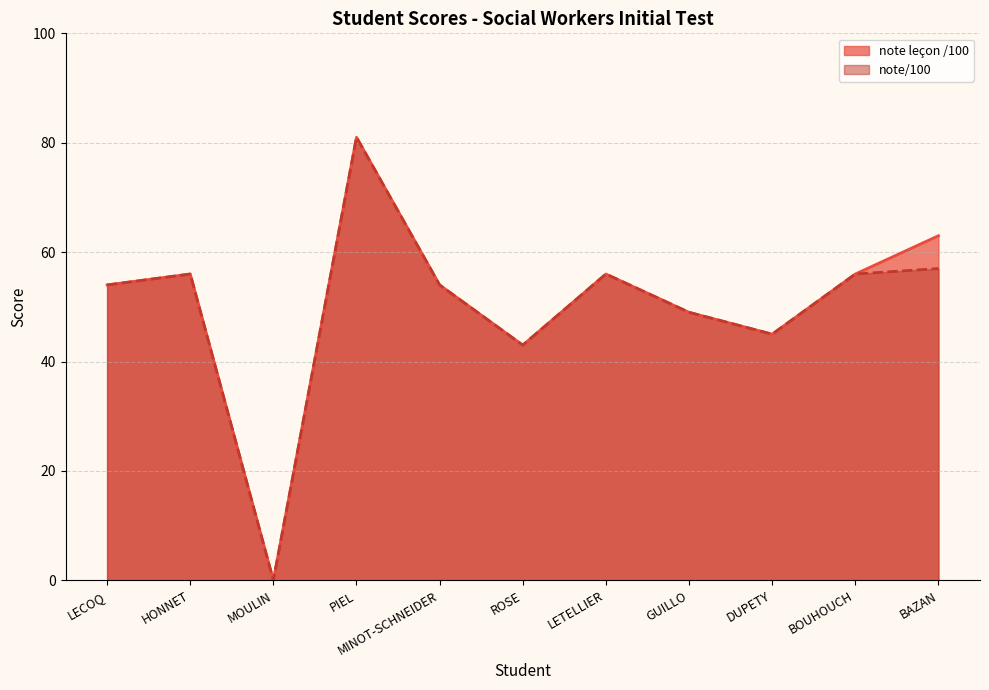

Which category has the highest value across all series?

PIEL